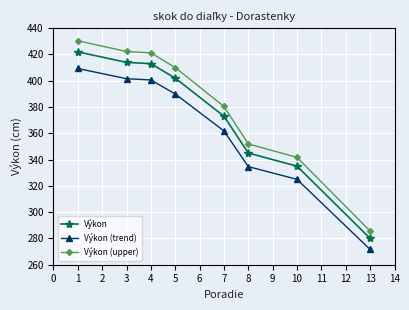

Is it true that Výkon (upper) equals 141.5 at 4?

False